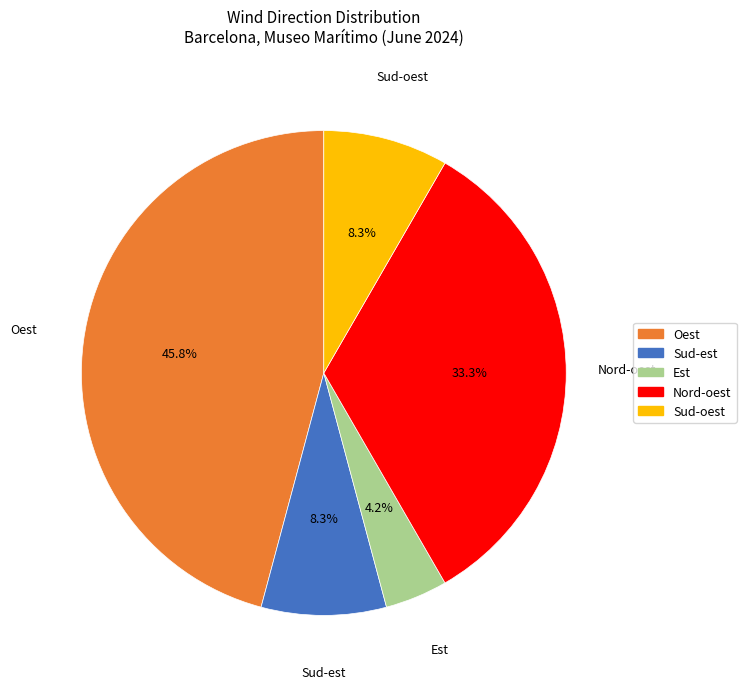

Is the sum of Sud-oest and Nord-oest greater than half?

No